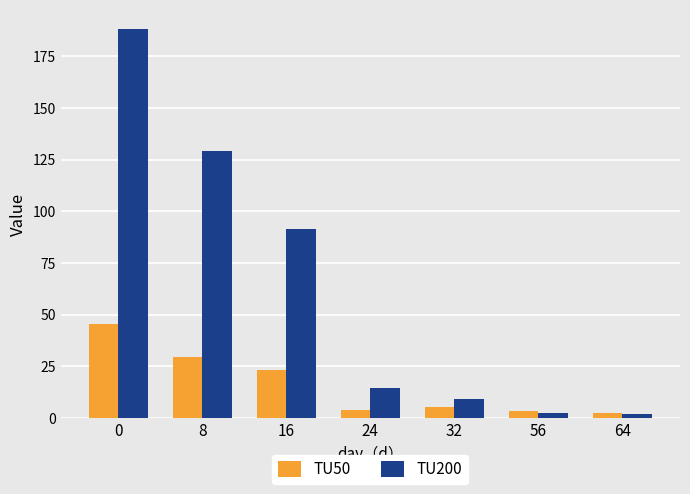

How many distinct data groups are displayed?

2